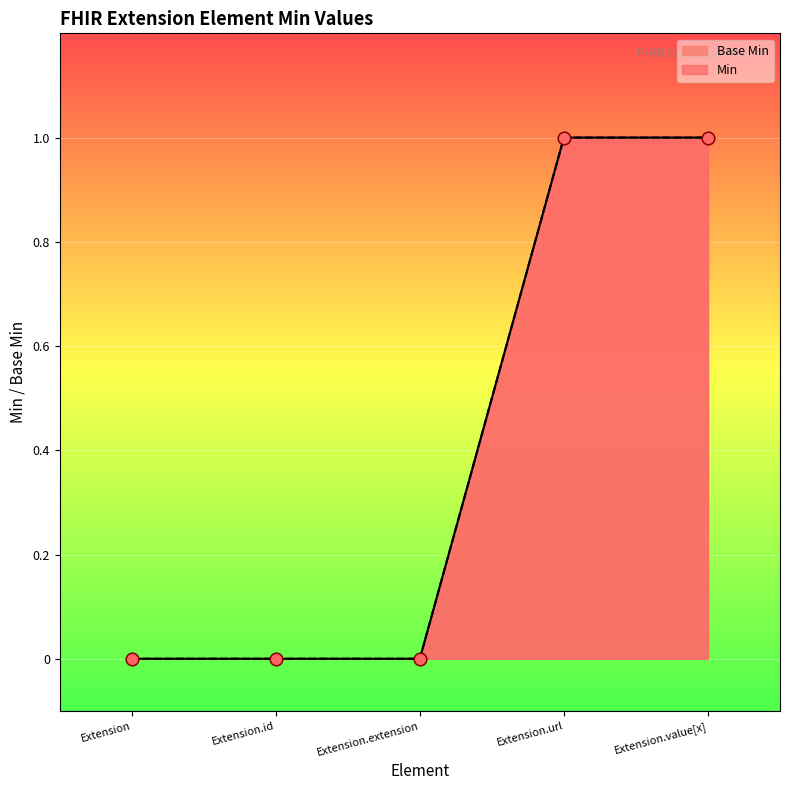

Between Extension.url and Extension.value[x], which is larger?

Extension.url